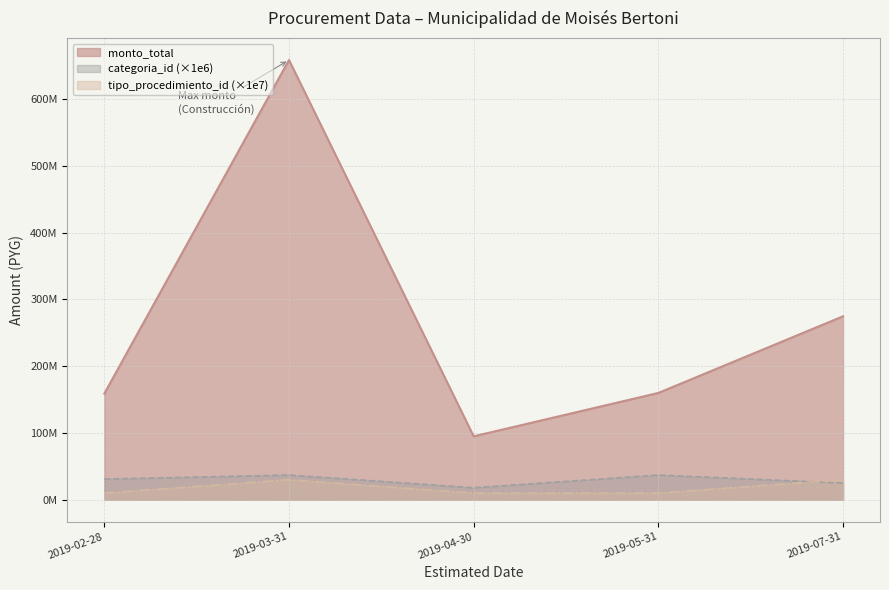

The value of tipo_procedimiento_id at 2019-07-31 is 10917405. True or false?

False